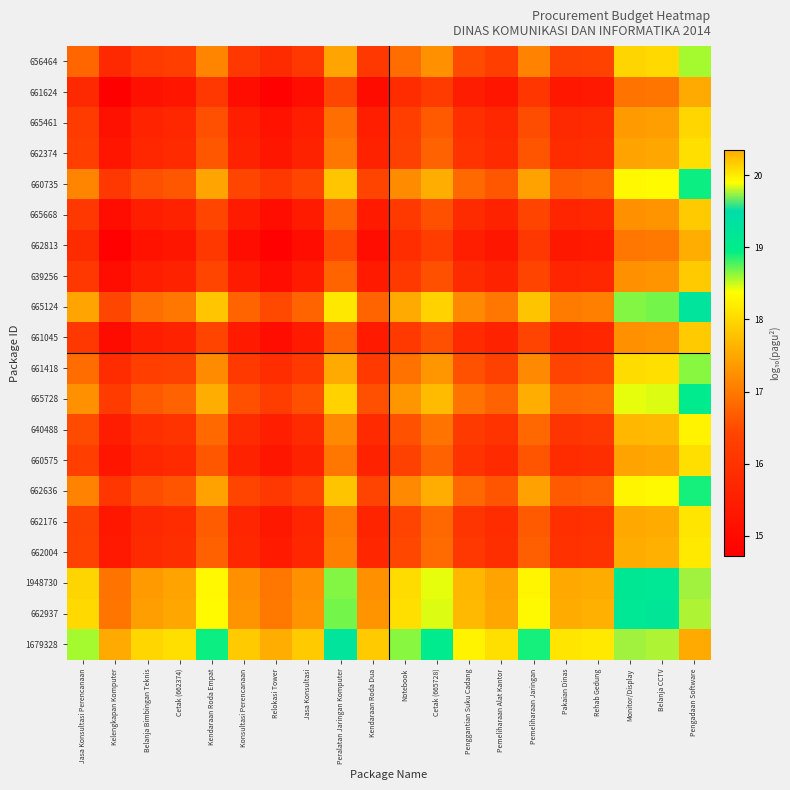

Reading left to right, list all the values displayed in this chart.

656464: Jasa Konsultasi Perencanaan=16.8	Kelengkapan Komputer=15.8	Belanja Bimbingan Teknis=16.2	Cetak (662374)=16.3	Kendaraan Roda Empat=17.1	Konsultasi Perencanaan=16.1	Relokasi Tower=15.8	Jasa Konsultasi=16.1	Peralatan Jaringan Komputer=17.5	Kendaraan Roda Dua=16.1	Notebook=16.9	Cetak (665728)=17.3	Penggantian Suku Cadang=16.5	Pemeliharaan Alat Kantor=16.3	Pemeliharaan Jaringan=17.1	Pakaian Dinas=16.3	Rehab Gedung=16.4	Monitor/Display=18.0	Belanja CCTV=18.0	Pengadaan Software=18.6
661624: Jasa Konsultasi Perencanaan=15.8	Kelengkapan Komputer=14.7	Belanja Bimbingan Teknis=15.2	Cetak (662374)=15.3	Kendaraan Roda Empat=16.1	Konsultasi Perencanaan=15.1	Relokasi Tower=14.8	Jasa Konsultasi=15.1	Peralatan Jaringan Komputer=16.4	Kendaraan Roda Dua=15.1	Notebook=15.8	Cetak (665728)=16.2	Penggantian Suku Cadang=15.5	Pemeliharaan Alat Kantor=15.3	Pemeliharaan Jaringan=16.1	Pakaian Dinas=15.3	Rehab Gedung=15.4	Monitor/Display=16.9	Belanja CCTV=17.0	Pengadaan Software=17.5
665461: Jasa Konsultasi Perencanaan=16.2	Kelengkapan Komputer=15.2	Belanja Bimbingan Teknis=15.6	Cetak (662374)=15.7	Kendaraan Roda Empat=16.5	Konsultasi Perencanaan=15.5	Relokasi Tower=15.2	Jasa Konsultasi=15.5	Peralatan Jaringan Komputer=16.9	Kendaraan Roda Dua=15.5	Notebook=16.3	Cetak (665728)=16.7	Penggantian Suku Cadang=15.9	Pemeliharaan Alat Kantor=15.7	Pemeliharaan Jaringan=16.5	Pakaian Dinas=15.8	Rehab Gedung=15.8	Monitor/Display=17.4	Belanja CCTV=17.4	Pengadaan Software=18.0
662374: Jasa Konsultasi Perencanaan=16.3	Kelengkapan Komputer=15.3	Belanja Bimbingan Teknis=15.7	Cetak (662374)=15.8	Kendaraan Roda Empat=16.6	Konsultasi Perencanaan=15.6	Relokasi Tower=15.3	Jasa Konsultasi=15.6	Peralatan Jaringan Komputer=17.0	Kendaraan Roda Dua=15.6	Notebook=16.4	Cetak (665728)=16.7	Penggantian Suku Cadang=16.0	Pemeliharaan Alat Kantor=15.8	Pemeliharaan Jaringan=16.6	Pakaian Dinas=15.8	Rehab Gedung=15.9	Monitor/Display=17.5	Belanja CCTV=17.5	Pengadaan Software=18.1
660735: Jasa Konsultasi Perencanaan=17.1	Kelengkapan Komputer=16.1	Belanja Bimbingan Teknis=16.5	Cetak (662374)=16.6	Kendaraan Roda Empat=17.5	Konsultasi Perencanaan=16.4	Relokasi Tower=16.1	Jasa Konsultasi=16.4	Peralatan Jaringan Komputer=17.8	Kendaraan Roda Dua=16.4	Notebook=17.2	Cetak (665728)=17.6	Penggantian Suku Cadang=16.8	Pemeliharaan Alat Kantor=16.6	Pemeliharaan Jaringan=17.5	Pakaian Dinas=16.7	Rehab Gedung=16.7	Monitor/Display=18.3	Belanja CCTV=18.3	Pengadaan Software=18.9
665668: Jasa Konsultasi Perencanaan=16.1	Kelengkapan Komputer=15.1	Belanja Bimbingan Teknis=15.5	Cetak (662374)=15.6	Kendaraan Roda Empat=16.4	Konsultasi Perencanaan=15.4	Relokasi Tower=15.1	Jasa Konsultasi=15.4	Peralatan Jaringan Komputer=16.8	Kendaraan Roda Dua=15.4	Notebook=16.2	Cetak (665728)=16.6	Penggantian Suku Cadang=15.8	Pemeliharaan Alat Kantor=15.6	Pemeliharaan Jaringan=16.4	Pakaian Dinas=15.6	Rehab Gedung=15.7	Monitor/Display=17.3	Belanja CCTV=17.3	Pengadaan Software=17.9
662813: Jasa Konsultasi Perencanaan=15.8	Kelengkapan Komputer=14.8	Belanja Bimbingan Teknis=15.2	Cetak (662374)=15.3	Kendaraan Roda Empat=16.1	Konsultasi Perencanaan=15.1	Relokasi Tower=14.8	Jasa Konsultasi=15.1	Peralatan Jaringan Komputer=16.5	Kendaraan Roda Dua=15.1	Notebook=15.9	Cetak (665728)=16.3	Penggantian Suku Cadang=15.5	Pemeliharaan Alat Kantor=15.3	Pemeliharaan Jaringan=16.1	Pakaian Dinas=15.3	Rehab Gedung=15.4	Monitor/Display=17.0	Belanja CCTV=17.0	Pengadaan Software=17.6
639256: Jasa Konsultasi Perencanaan=16.1	Kelengkapan Komputer=15.1	Belanja Bimbingan Teknis=15.5	Cetak (662374)=15.6	Kendaraan Roda Empat=16.4	Konsultasi Perencanaan=15.4	Relokasi Tower=15.1	Jasa Konsultasi=15.4	Peralatan Jaringan Komputer=16.8	Kendaraan Roda Dua=15.4	Notebook=16.2	Cetak (665728)=16.6	Penggantian Suku Cadang=15.8	Pemeliharaan Alat Kantor=15.6	Pemeliharaan Jaringan=16.4	Pakaian Dinas=15.6	Rehab Gedung=15.7	Monitor/Display=17.3	Belanja CCTV=17.3	Pengadaan Software=17.9
665124: Jasa Konsultasi Perencanaan=17.5	Kelengkapan Komputer=16.4	Belanja Bimbingan Teknis=16.9	Cetak (662374)=17.0	Kendaraan Roda Empat=17.8	Konsultasi Perencanaan=16.8	Relokasi Tower=16.5	Jasa Konsultasi=16.8	Peralatan Jaringan Komputer=18.2	Kendaraan Roda Dua=16.8	Notebook=17.5	Cetak (665728)=17.9	Penggantian Suku Cadang=17.2	Pemeliharaan Alat Kantor=17.0	Pemeliharaan Jaringan=17.8	Pakaian Dinas=17.0	Rehab Gedung=17.1	Monitor/Display=18.7	Belanja CCTV=18.7	Pengadaan Software=19.3
661045: Jasa Konsultasi Perencanaan=16.1	Kelengkapan Komputer=15.1	Belanja Bimbingan Teknis=15.5	Cetak (662374)=15.6	Kendaraan Roda Empat=16.4	Konsultasi Perencanaan=15.4	Relokasi Tower=15.1	Jasa Konsultasi=15.4	Peralatan Jaringan Komputer=16.8	Kendaraan Roda Dua=15.4	Notebook=16.2	Cetak (665728)=16.5	Penggantian Suku Cadang=15.8	Pemeliharaan Alat Kantor=15.6	Pemeliharaan Jaringan=16.4	Pakaian Dinas=15.6	Rehab Gedung=15.7	Monitor/Display=17.3	Belanja CCTV=17.3	Pengadaan Software=17.9
661418: Jasa Konsultasi Perencanaan=16.9	Kelengkapan Komputer=15.8	Belanja Bimbingan Teknis=16.3	Cetak (662374)=16.4	Kendaraan Roda Empat=17.2	Konsultasi Perencanaan=16.2	Relokasi Tower=15.9	Jasa Konsultasi=16.2	Peralatan Jaringan Komputer=17.5	Kendaraan Roda Dua=16.2	Notebook=16.9	Cetak (665728)=17.3	Penggantian Suku Cadang=16.6	Pemeliharaan Alat Kantor=16.4	Pemeliharaan Jaringan=17.2	Pakaian Dinas=16.4	Rehab Gedung=16.5	Monitor/Display=18.0	Belanja CCTV=18.1	Pengadaan Software=18.6
665728: Jasa Konsultasi Perencanaan=17.3	Kelengkapan Komputer=16.2	Belanja Bimbingan Teknis=16.7	Cetak (662374)=16.7	Kendaraan Roda Empat=17.6	Konsultasi Perencanaan=16.6	Relokasi Tower=16.3	Jasa Konsultasi=16.6	Peralatan Jaringan Komputer=17.9	Kendaraan Roda Dua=16.5	Notebook=17.3	Cetak (665728)=17.7	Penggantian Suku Cadang=17.0	Pemeliharaan Alat Kantor=16.7	Pemeliharaan Jaringan=17.6	Pakaian Dinas=16.8	Rehab Gedung=16.9	Monitor/Display=18.4	Belanja CCTV=18.5	Pengadaan Software=19.0
640488: Jasa Konsultasi Perencanaan=16.5	Kelengkapan Komputer=15.5	Belanja Bimbingan Teknis=15.9	Cetak (662374)=16.0	Kendaraan Roda Empat=16.8	Konsultasi Perencanaan=15.8	Relokasi Tower=15.5	Jasa Konsultasi=15.8	Peralatan Jaringan Komputer=17.2	Kendaraan Roda Dua=15.8	Notebook=16.6	Cetak (665728)=17.0	Penggantian Suku Cadang=16.2	Pemeliharaan Alat Kantor=16.0	Pemeliharaan Jaringan=16.8	Pakaian Dinas=16.0	Rehab Gedung=16.1	Monitor/Display=17.7	Belanja CCTV=17.7	Pengadaan Software=18.3
660575: Jasa Konsultasi Perencanaan=16.3	Kelengkapan Komputer=15.3	Belanja Bimbingan Teknis=15.7	Cetak (662374)=15.8	Kendaraan Roda Empat=16.6	Konsultasi Perencanaan=15.6	Relokasi Tower=15.3	Jasa Konsultasi=15.6	Peralatan Jaringan Komputer=17.0	Kendaraan Roda Dua=15.6	Notebook=16.4	Cetak (665728)=16.7	Penggantian Suku Cadang=16.0	Pemeliharaan Alat Kantor=15.8	Pemeliharaan Jaringan=16.6	Pakaian Dinas=15.8	Rehab Gedung=15.9	Monitor/Display=17.5	Belanja CCTV=17.5	Pengadaan Software=18.1
662636: Jasa Konsultasi Perencanaan=17.1	Kelengkapan Komputer=16.1	Belanja Bimbingan Teknis=16.5	Cetak (662374)=16.6	Kendaraan Roda Empat=17.5	Konsultasi Perencanaan=16.4	Relokasi Tower=16.1	Jasa Konsultasi=16.4	Peralatan Jaringan Komputer=17.8	Kendaraan Roda Dua=16.4	Notebook=17.2	Cetak (665728)=17.6	Penggantian Suku Cadang=16.8	Pemeliharaan Alat Kantor=16.6	Pemeliharaan Jaringan=17.4	Pakaian Dinas=16.7	Rehab Gedung=16.7	Monitor/Display=18.3	Belanja CCTV=18.3	Pengadaan Software=18.9
662176: Jasa Konsultasi Perencanaan=16.3	Kelengkapan Komputer=15.3	Belanja Bimbingan Teknis=15.8	Cetak (662374)=15.8	Kendaraan Roda Empat=16.7	Konsultasi Perencanaan=15.6	Relokasi Tower=15.3	Jasa Konsultasi=15.6	Peralatan Jaringan Komputer=17.0	Kendaraan Roda Dua=15.6	Notebook=16.4	Cetak (665728)=16.8	Penggantian Suku Cadang=16.0	Pemeliharaan Alat Kantor=15.8	Pemeliharaan Jaringan=16.7	Pakaian Dinas=15.9	Rehab Gedung=15.9	Monitor/Display=17.5	Belanja CCTV=17.6	Pengadaan Software=18.1
662004: Jasa Konsultasi Perencanaan=16.4	Kelengkapan Komputer=15.4	Belanja Bimbingan Teknis=15.8	Cetak (662374)=15.9	Kendaraan Roda Empat=16.7	Konsultasi Perencanaan=15.7	Relokasi Tower=15.4	Jasa Konsultasi=15.7	Peralatan Jaringan Komputer=17.1	Kendaraan Roda Dua=15.7	Notebook=16.5	Cetak (665728)=16.9	Penggantian Suku Cadang=16.1	Pemeliharaan Alat Kantor=15.9	Pemeliharaan Jaringan=16.7	Pakaian Dinas=15.9	Rehab Gedung=16.0	Monitor/Display=17.6	Belanja CCTV=17.6	Pengadaan Software=18.2
1948730: Jasa Konsultasi Perencanaan=18.0	Kelengkapan Komputer=16.9	Belanja Bimbingan Teknis=17.4	Cetak (662374)=17.5	Kendaraan Roda Empat=18.3	Konsultasi Perencanaan=17.3	Relokasi Tower=17.0	Jasa Konsultasi=17.3	Peralatan Jaringan Komputer=18.7	Kendaraan Roda Dua=17.3	Notebook=18.0	Cetak (665728)=18.4	Penggantian Suku Cadang=17.7	Pemeliharaan Alat Kantor=17.5	Pemeliharaan Jaringan=18.3	Pakaian Dinas=17.5	Rehab Gedung=17.6	Monitor/Display=19.1	Belanja CCTV=19.2	Pengadaan Software=19.7
662937: Jasa Konsultasi Perencanaan=18.0	Kelengkapan Komputer=17.0	Belanja Bimbingan Teknis=17.4	Cetak (662374)=17.5	Kendaraan Roda Empat=18.3	Konsultasi Perencanaan=17.3	Relokasi Tower=17.0	Jasa Konsultasi=17.3	Peralatan Jaringan Komputer=18.7	Kendaraan Roda Dua=17.3	Notebook=18.1	Cetak (665728)=18.5	Penggantian Suku Cadang=17.7	Pemeliharaan Alat Kantor=17.5	Pemeliharaan Jaringan=18.3	Pakaian Dinas=17.6	Rehab Gedung=17.6	Monitor/Display=19.2	Belanja CCTV=19.2	Pengadaan Software=19.8
1679328: Jasa Konsultasi Perencanaan=18.6	Kelengkapan Komputer=17.5	Belanja Bimbingan Teknis=18.0	Cetak (662374)=18.1	Kendaraan Roda Empat=18.9	Konsultasi Perencanaan=17.9	Relokasi Tower=17.6	Jasa Konsultasi=17.9	Peralatan Jaringan Komputer=19.3	Kendaraan Roda Dua=17.9	Notebook=18.6	Cetak (665728)=19.0	Penggantian Suku Cadang=18.3	Pemeliharaan Alat Kantor=18.1	Pemeliharaan Jaringan=18.9	Pakaian Dinas=18.1	Rehab Gedung=18.2	Monitor/Display=19.7	Belanja CCTV=19.8	Pengadaan Software=20.4